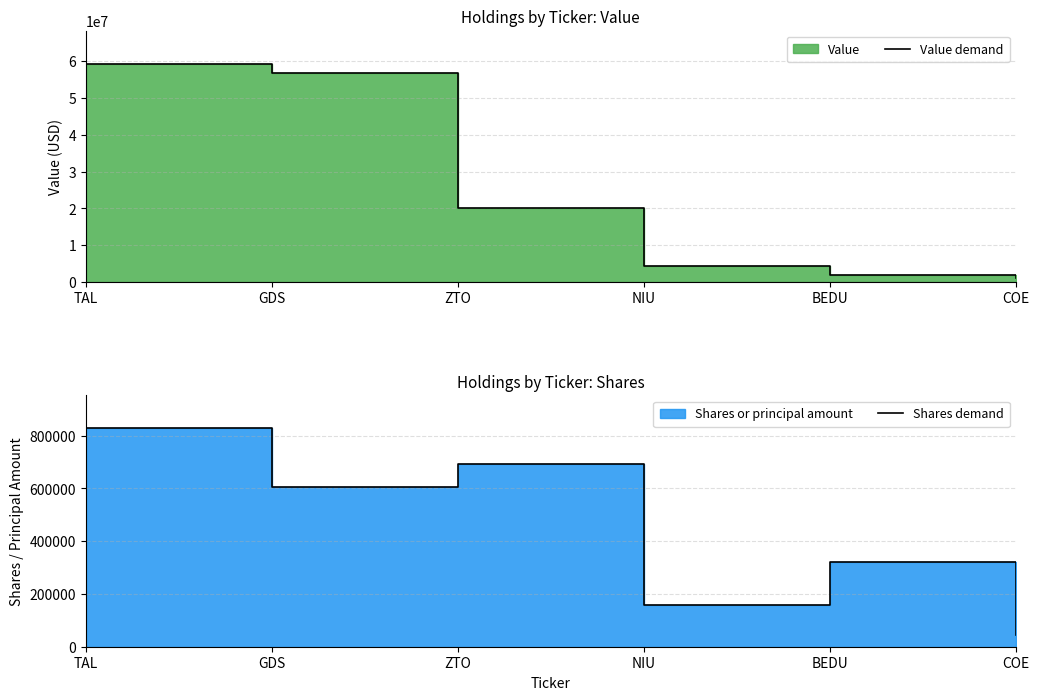

What is the difference between the maximum and minimum values in the Shares demand series?

782853